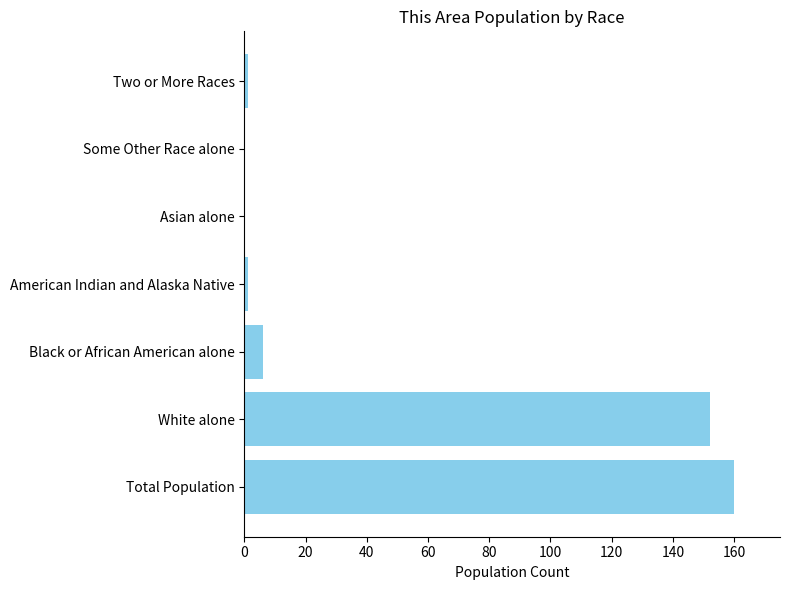

Reading bottom to top, extract all data points from this chart.

Total Population=160	White alone=152	Black or African American alone=6	American Indian and Alaska Native=1	Asian alone=0	Some Other Race alone=0	Two or More Races=1